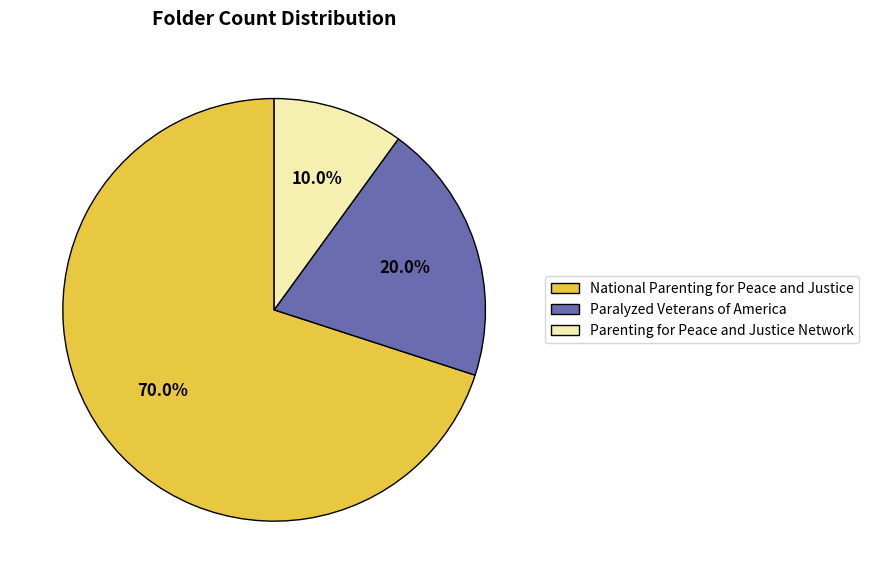

What percentage do National Parenting for Peace and Justice and Parenting for Peace and Justice Network together represent?

80.0%